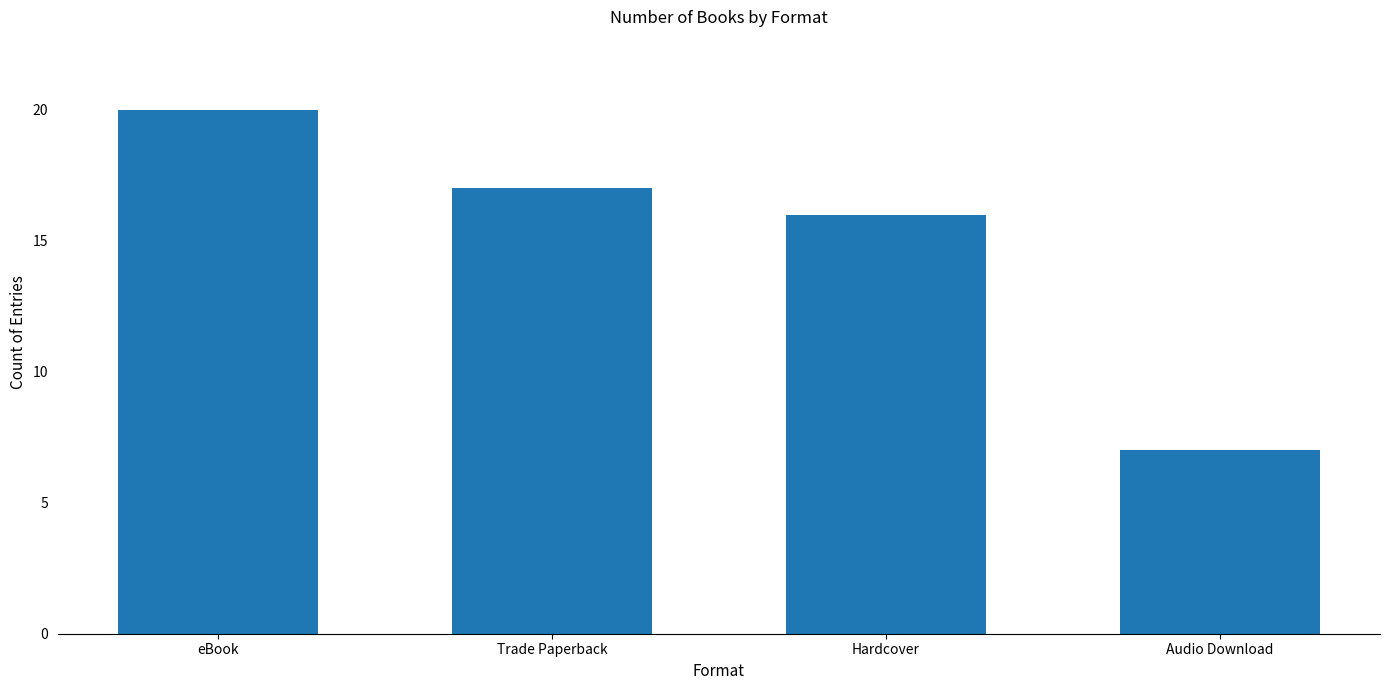

Rank the categories by value from highest to lowest.

eBook, Trade Paperback, Hardcover, Audio Download